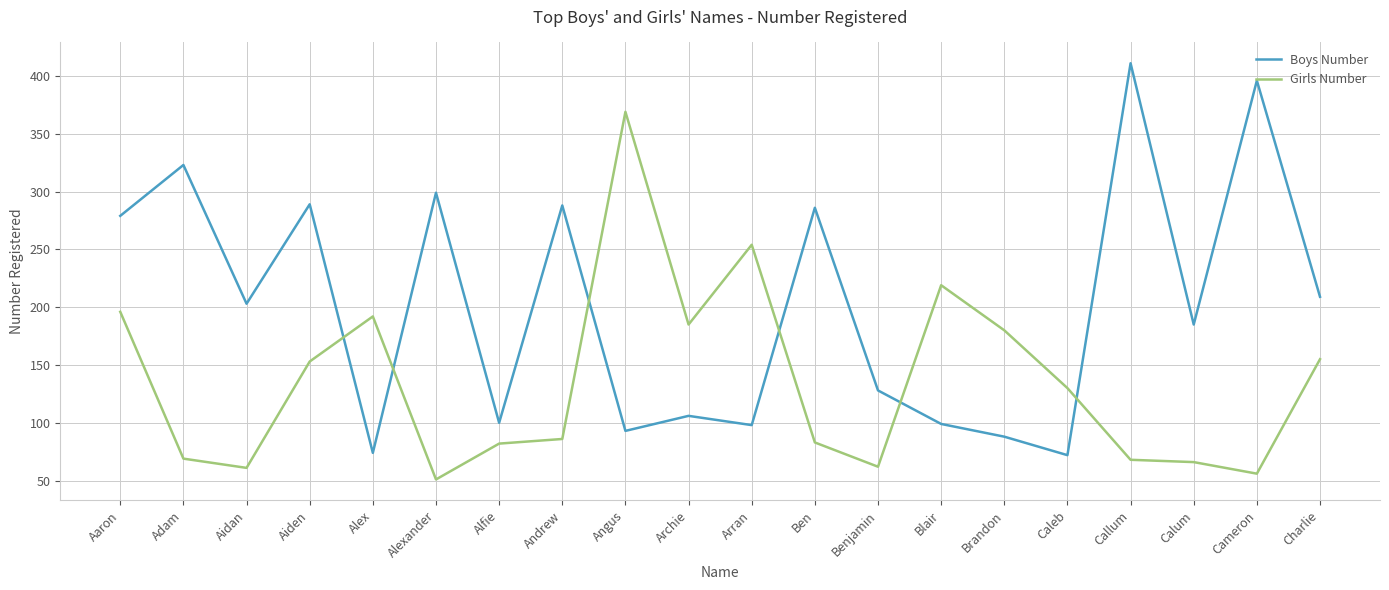

After their last crossing, which series has the higher values: Boys Number or Girls Number?

Boys Number